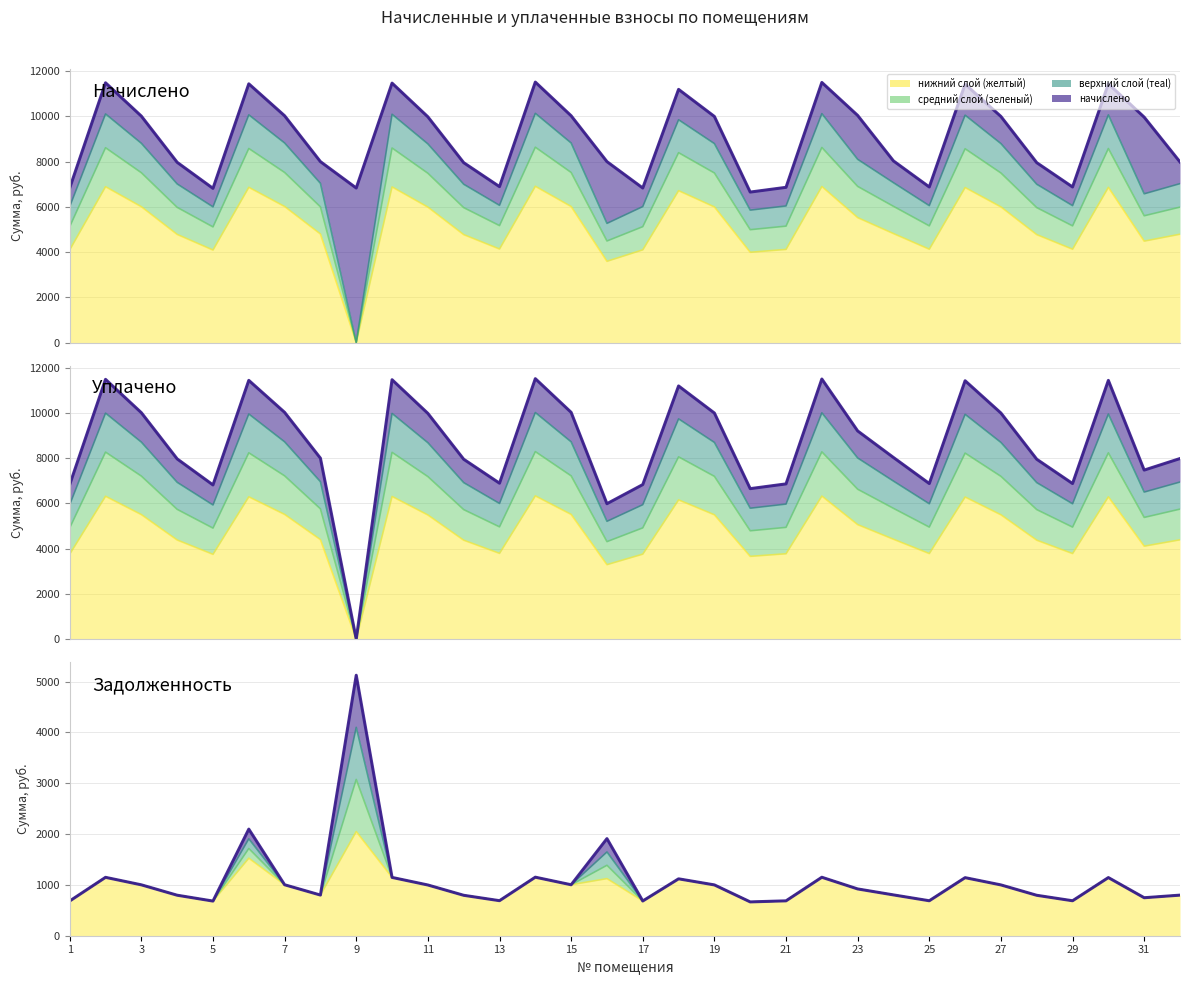

What is the difference between the highest and lowest values at 18?

4479.0